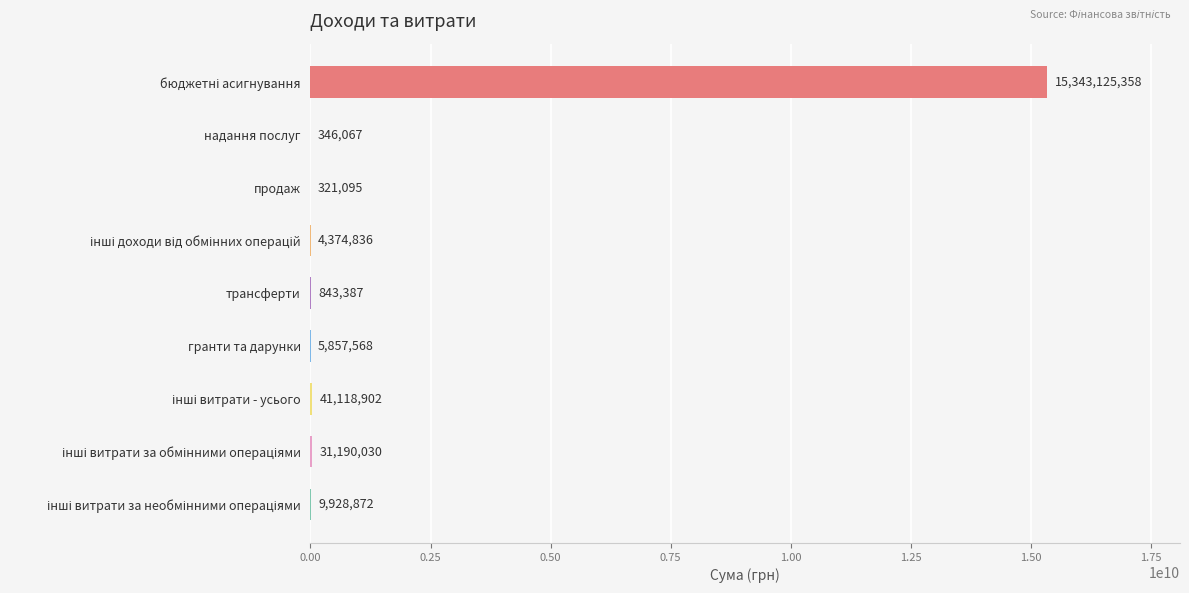

What is the maximum value shown in the chart?

15343125358